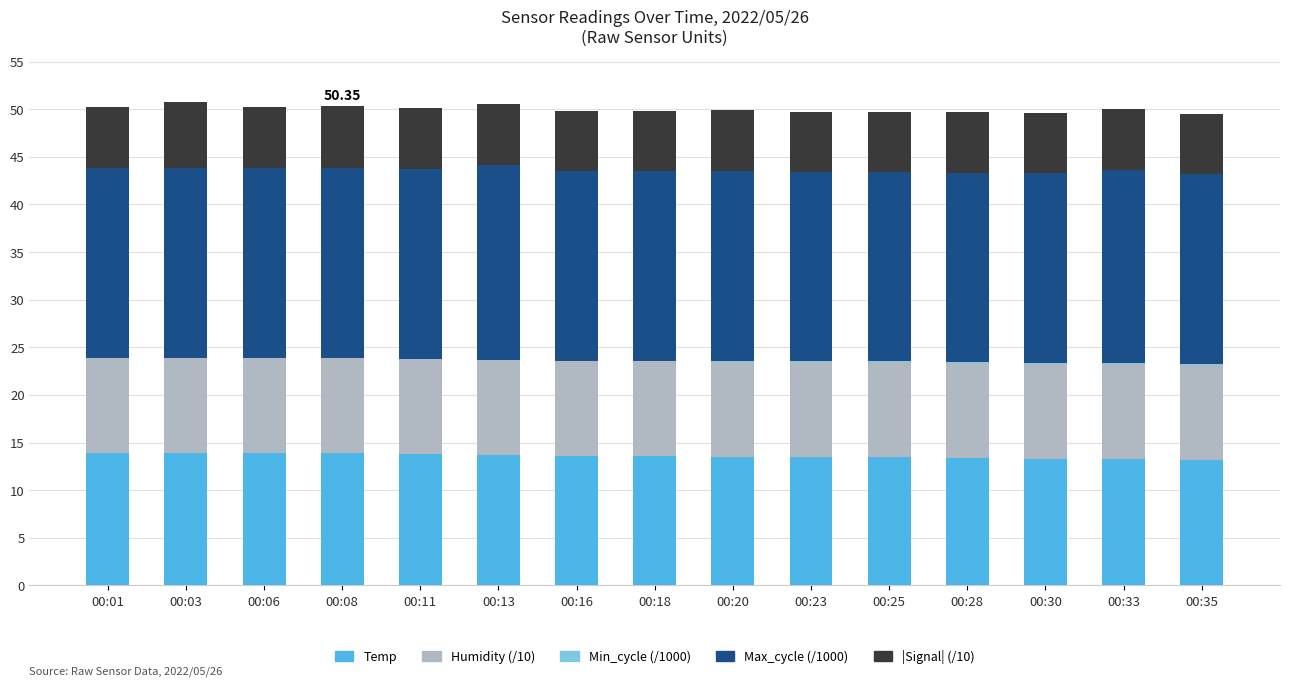

Count the number of data series in this chart.

5